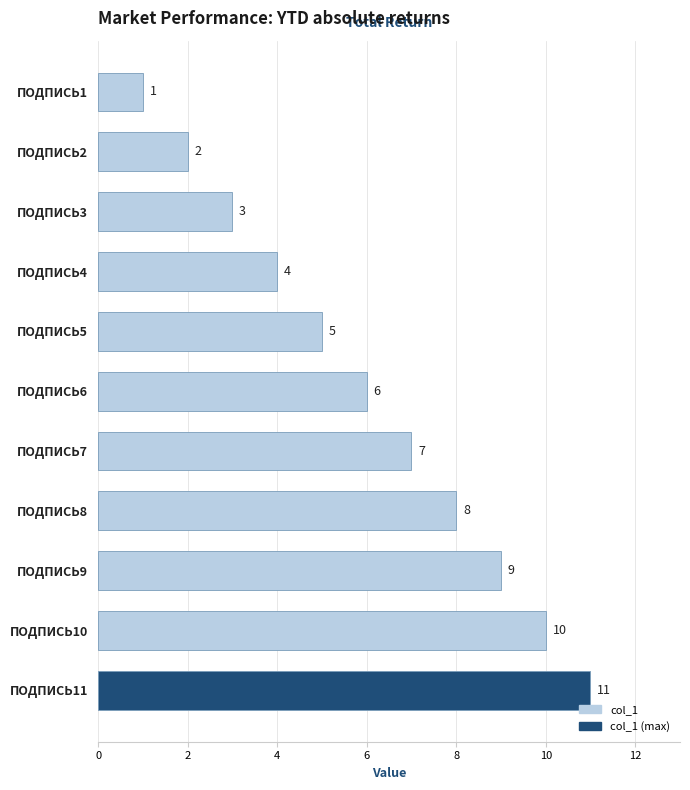

How many categories are shown in the chart?

11